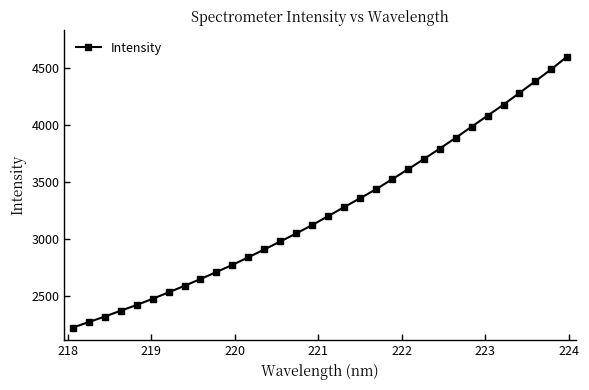

True or false: the data has more than 1 interior local peaks.

False